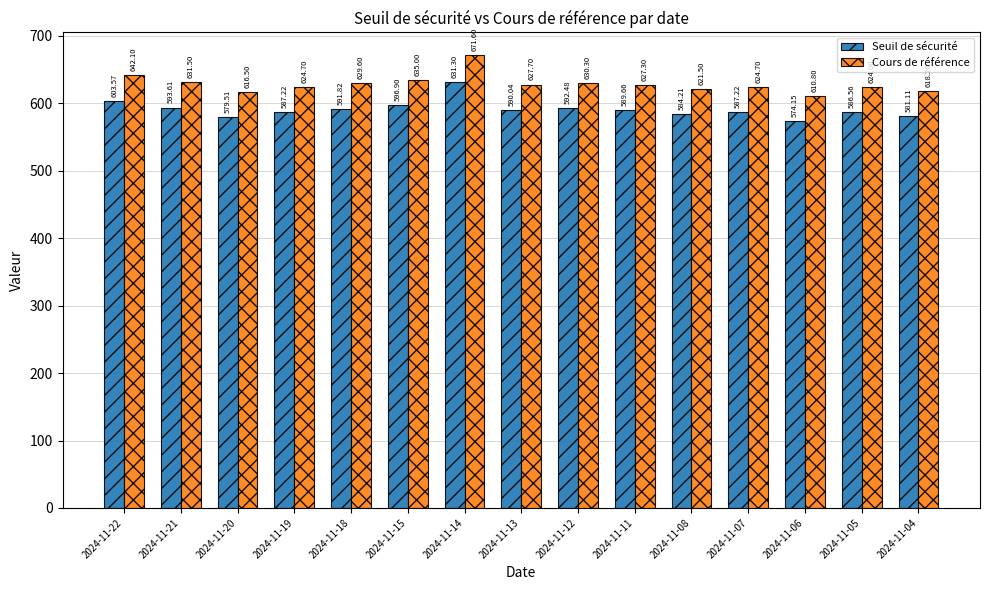

What is the sum of all Cours de référence values?

9435.5